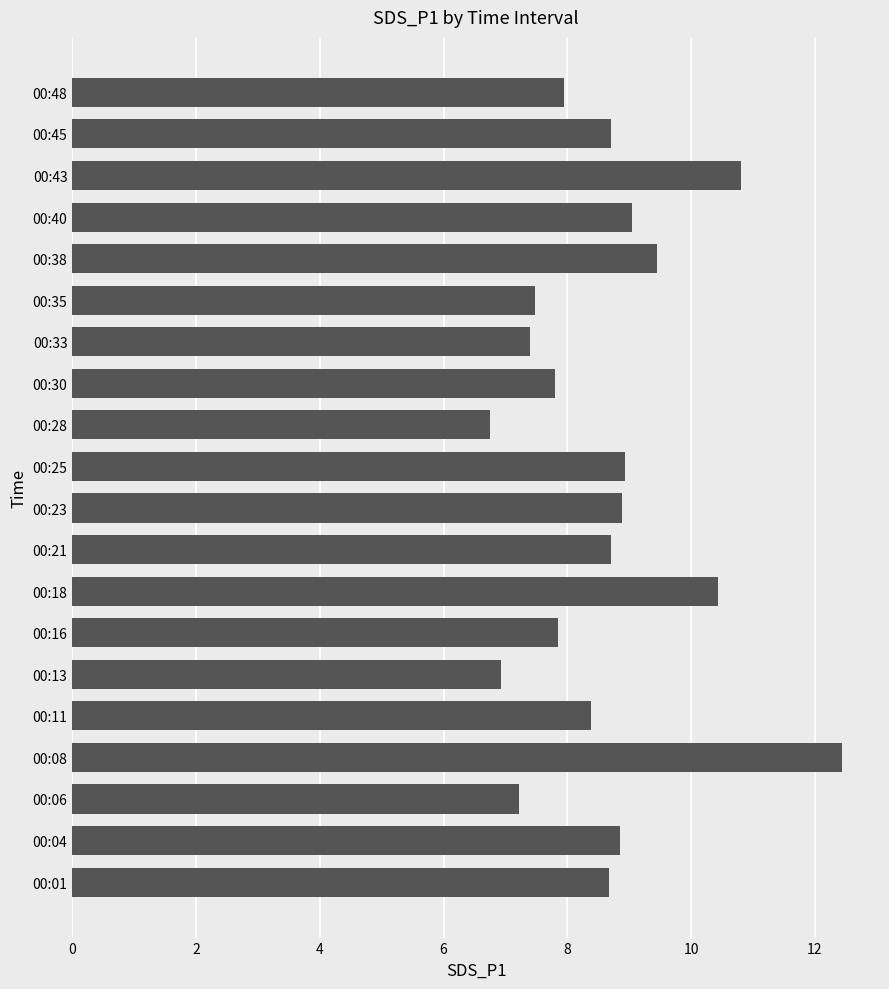

What is the difference between the maximum and minimum values?

5.7